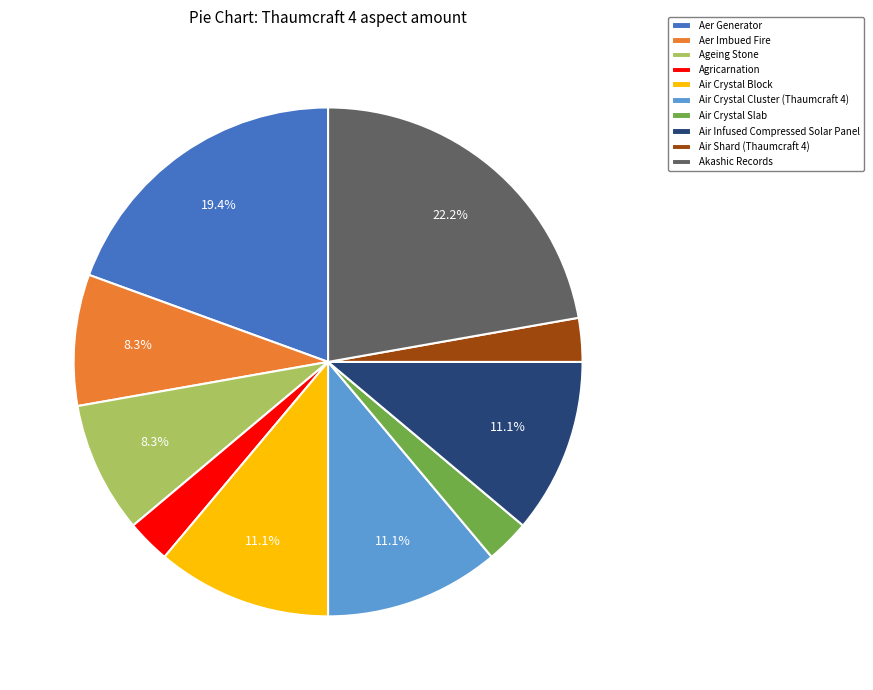

What percentage is the Aer Imbued Fire slice, to the nearest percent?

8%